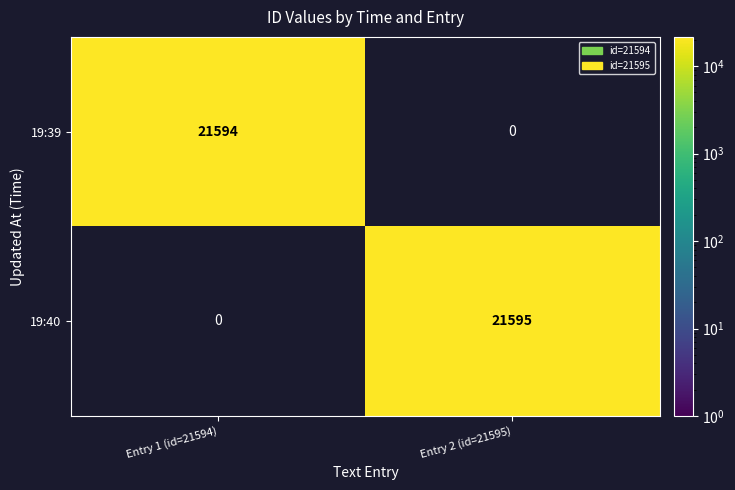

At how many categories does at least one series exceed 21594?

1